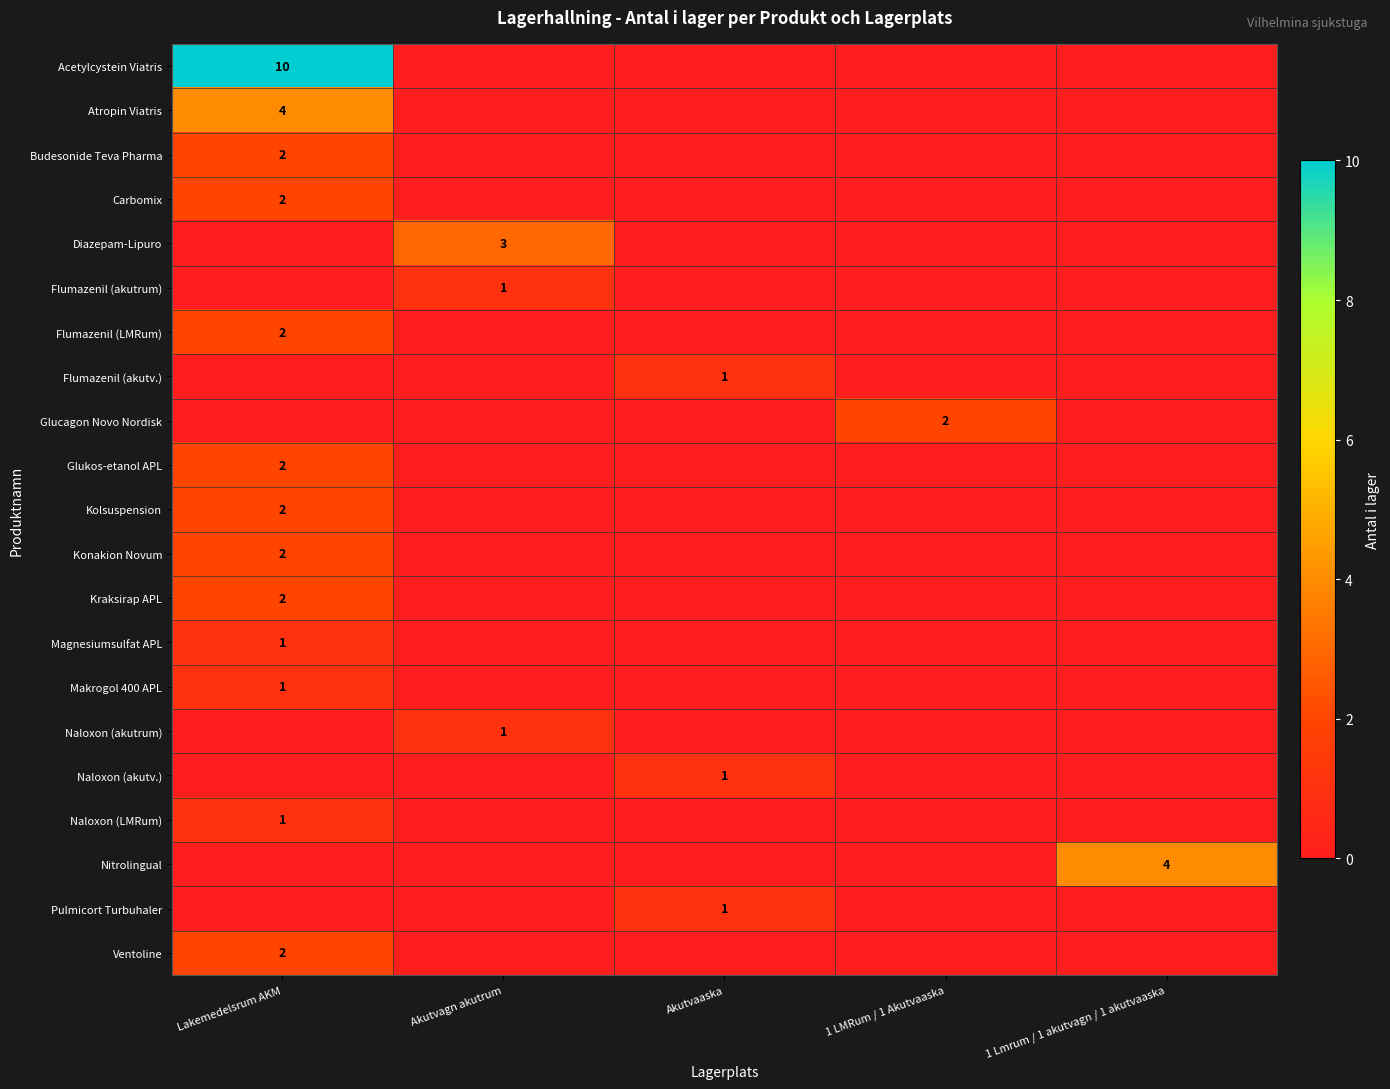

The value of Budesonide Teva Pharma at Lakemedelsrum AKM is 3. True or false?

False